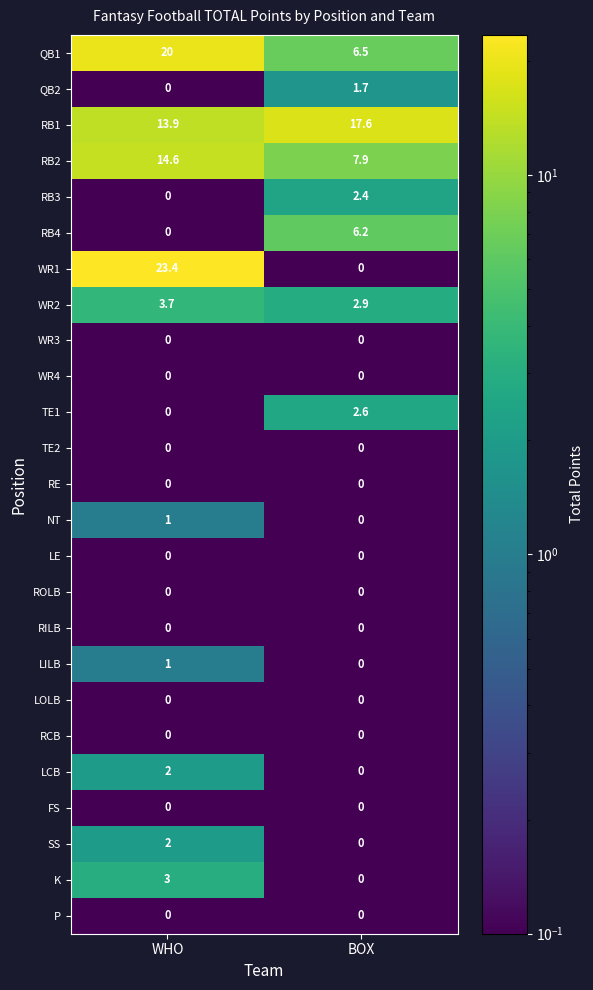

At how many categories does at least one series exceed 8?

2